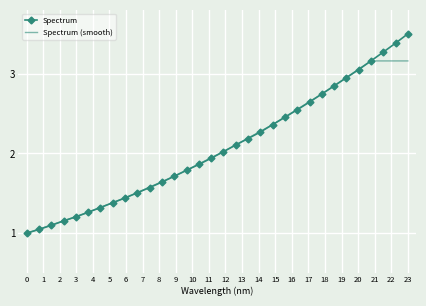

Rank the series by their maximum value, from highest to lowest.

Spectrum, Spectrum (smooth)